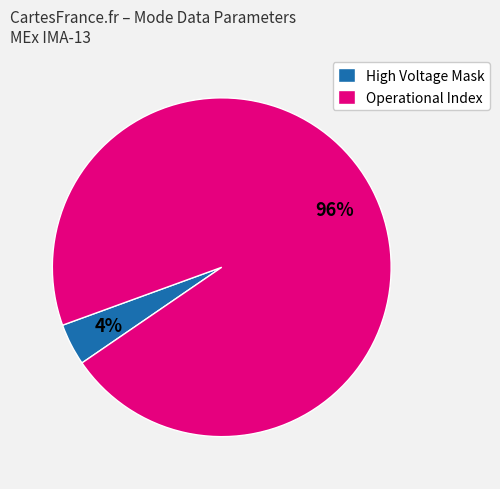

Which slice represents more than half of the pie?

Operational Index